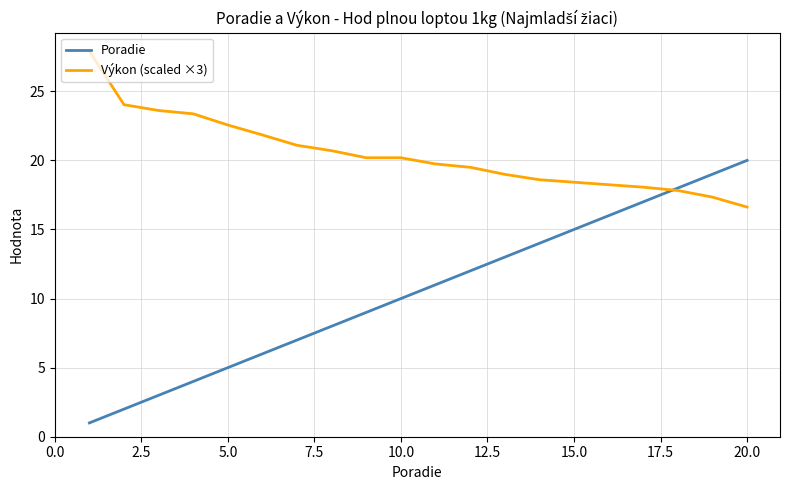

Which series has the largest range (max minus min)?

Poradie